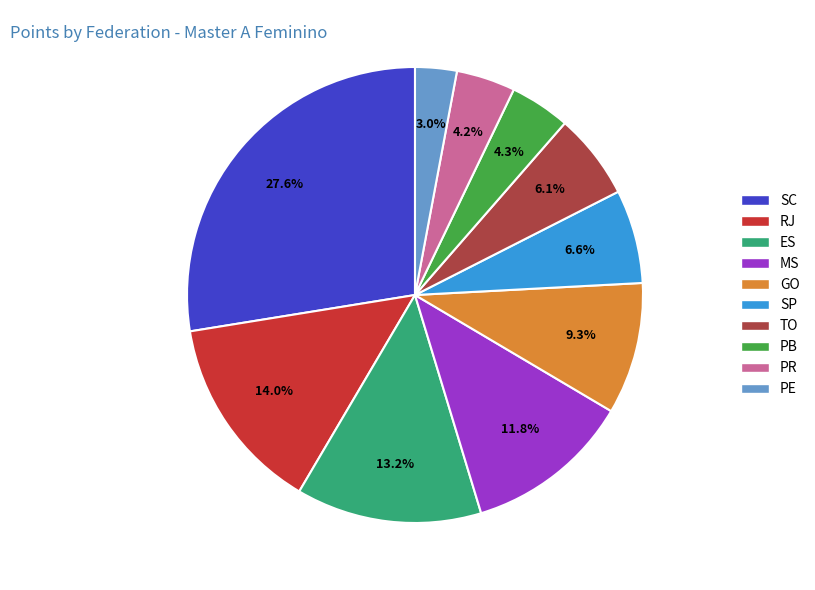

What is the ratio of the value at SC to the value at MS?

2.3